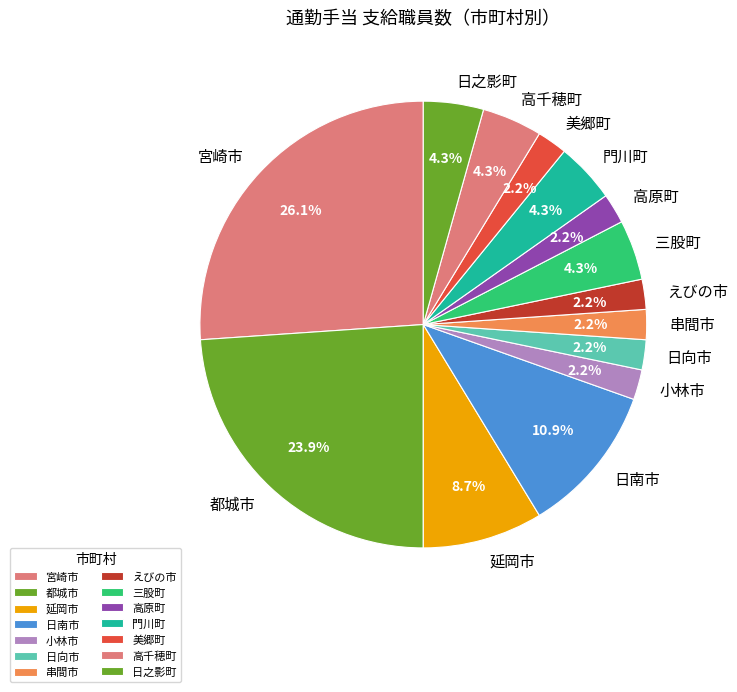

How many slices are in this pie chart?

14